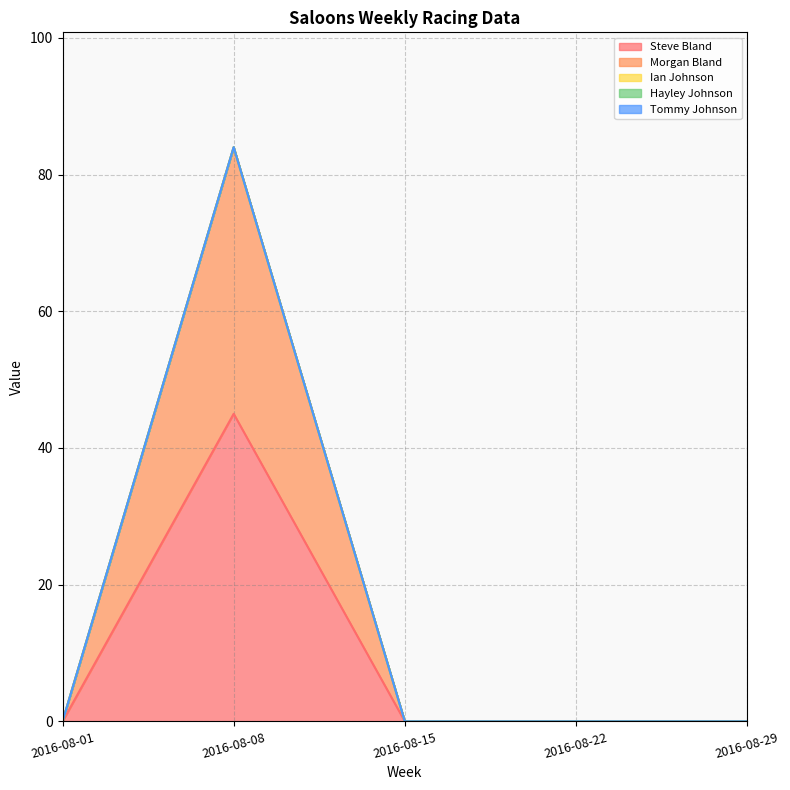

What is the maximum value shown in the chart?

45